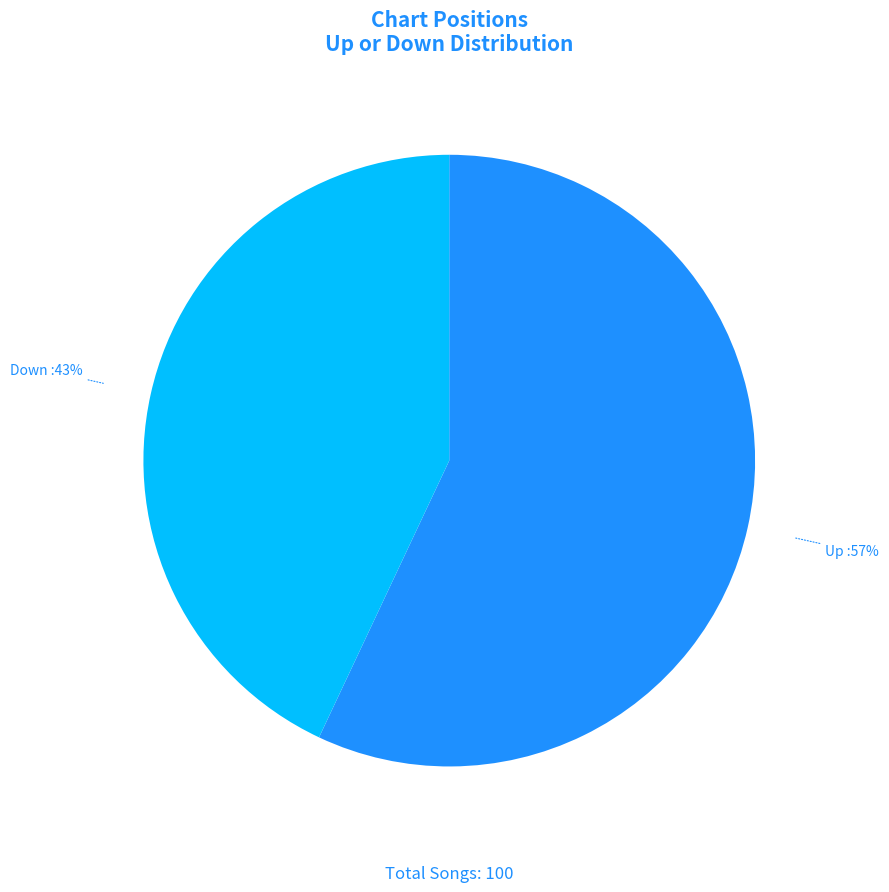

Is there any slice that represents more than half of the pie?

Yes